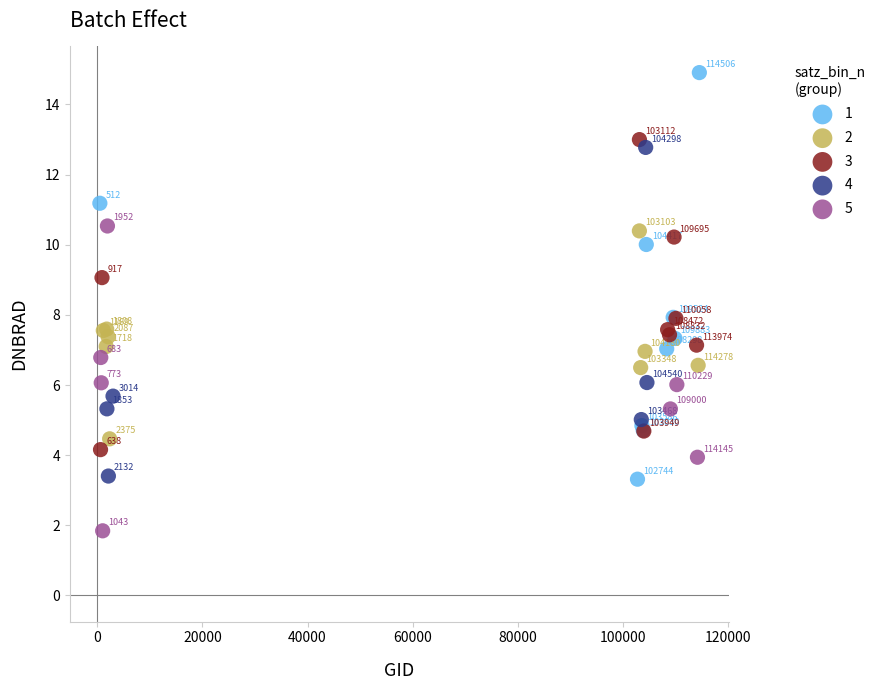

Which series contains the lowest Y value?

5